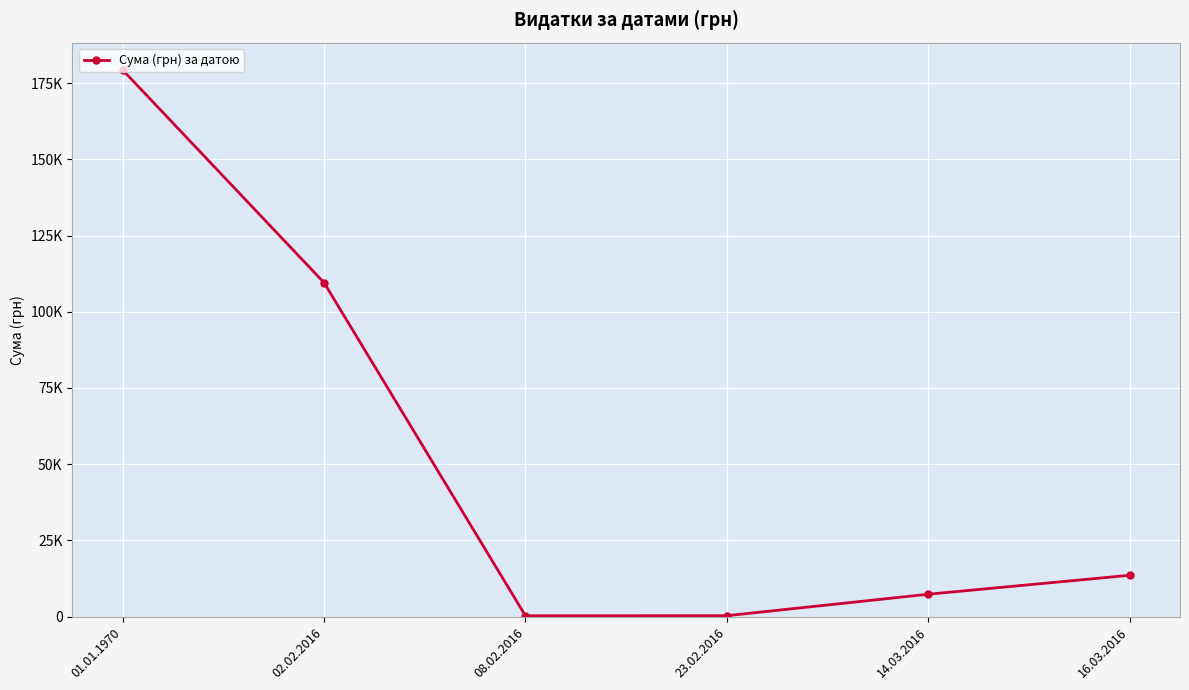

Reading right to left, transcribe all the data shown in this chart.

16.03.2016=13587.1	14.03.2016=7372.9	23.02.2016=334.4	08.02.2016=316.6	02.02.2016=109543.1	01.01.1970=179303.0